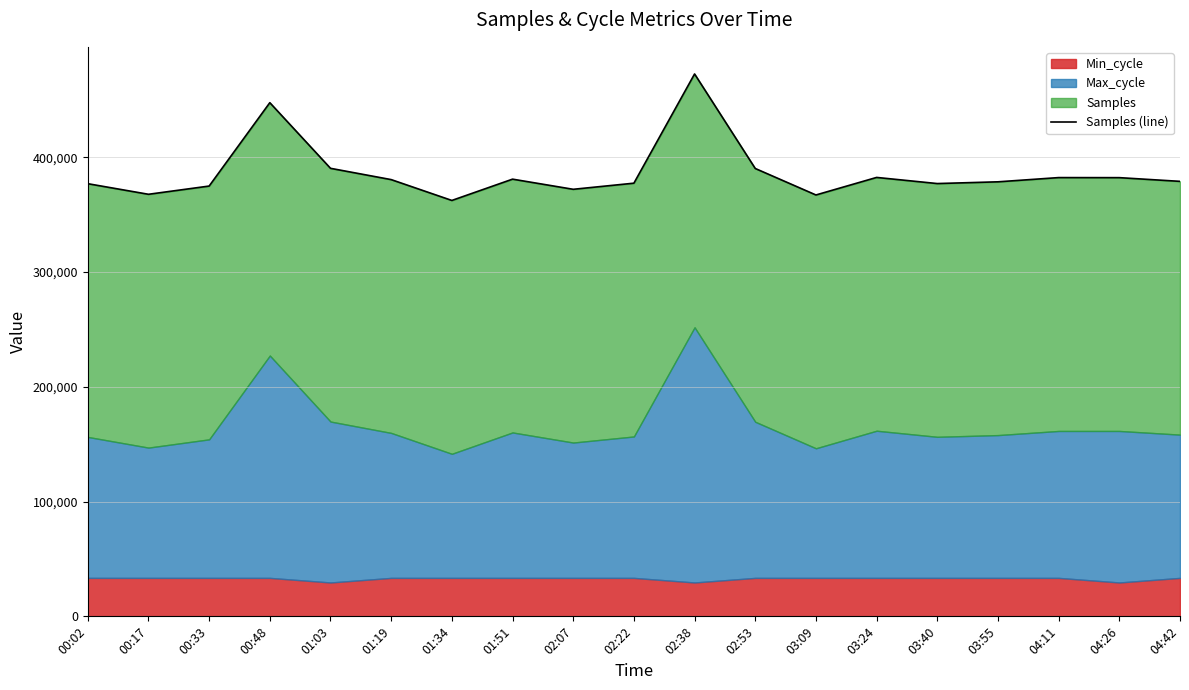

What is the sum of the values at 03:24 and 03:09?

749456.2